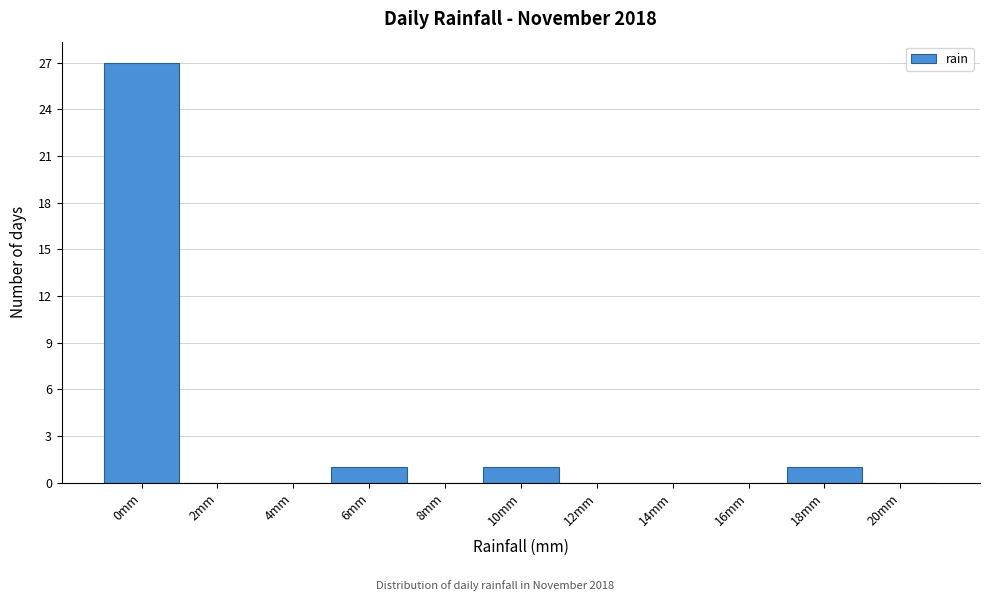

Reading left to right, extract all data points from this chart.

0mm=27	2mm=0	4mm=0	6mm=1	8mm=0	10mm=1	12mm=0	14mm=0	16mm=0	18mm=1	20mm=0